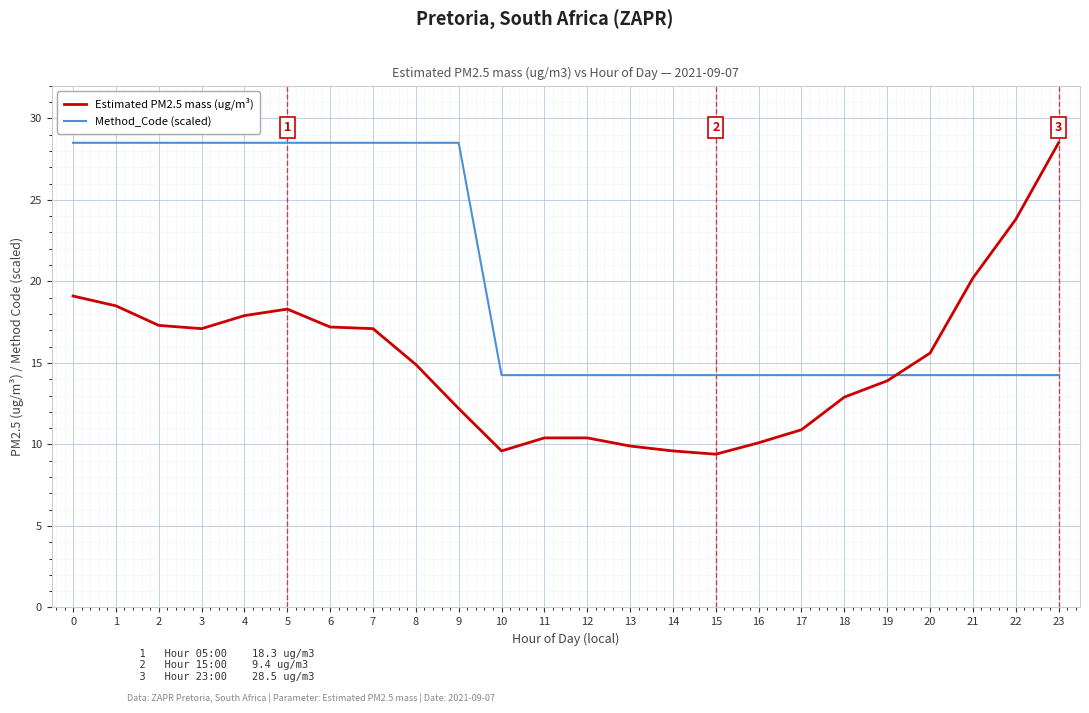

What is the difference between the Estimated PM2.5 mass (ug/m³) values at 23 and 4?

10.6